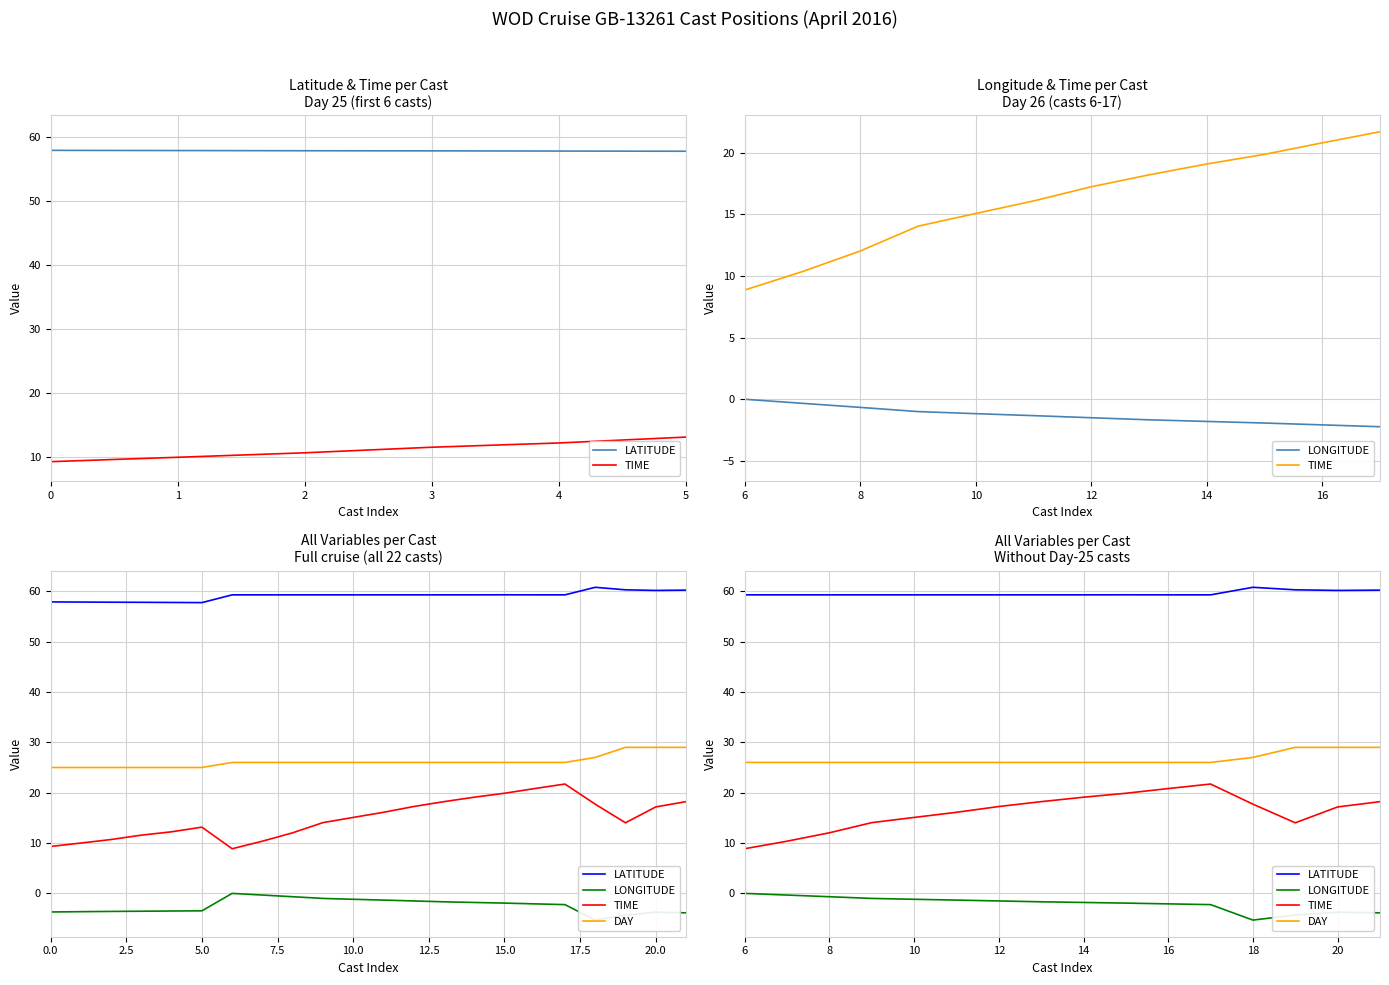

Is this an area chart (filled region under the line)?

No